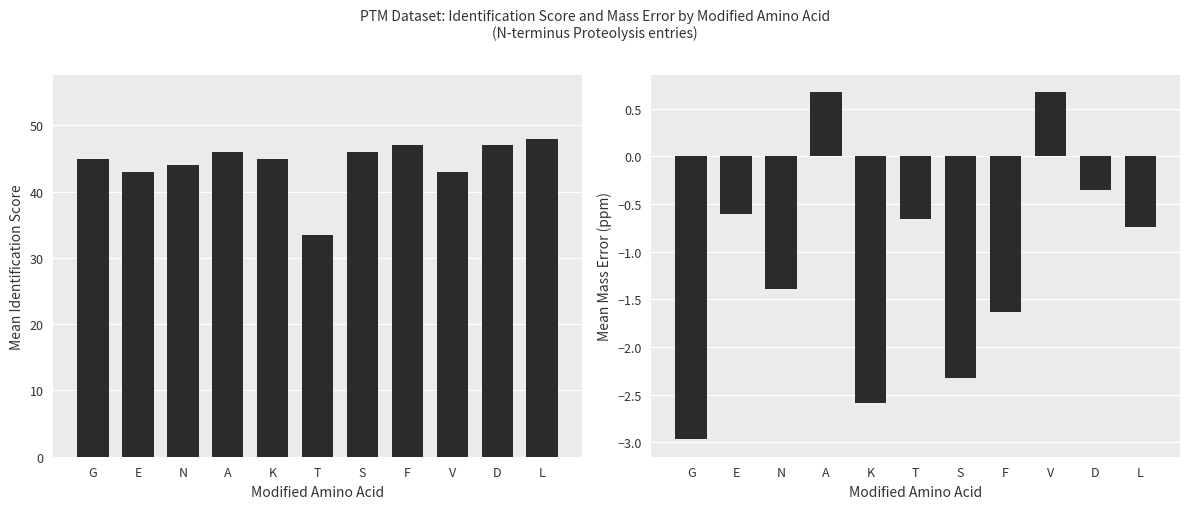

What is the total value across all series at S?

43.7